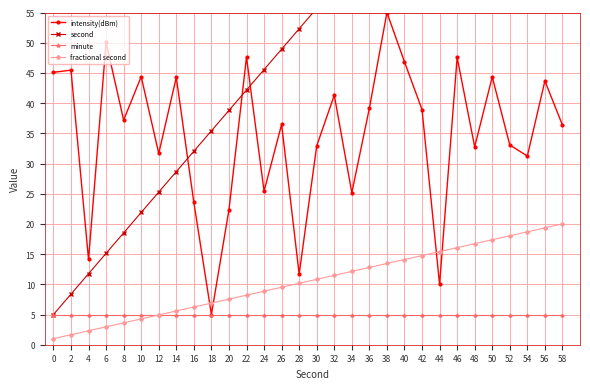

What is the lowest value of the fractional second series?

1.0